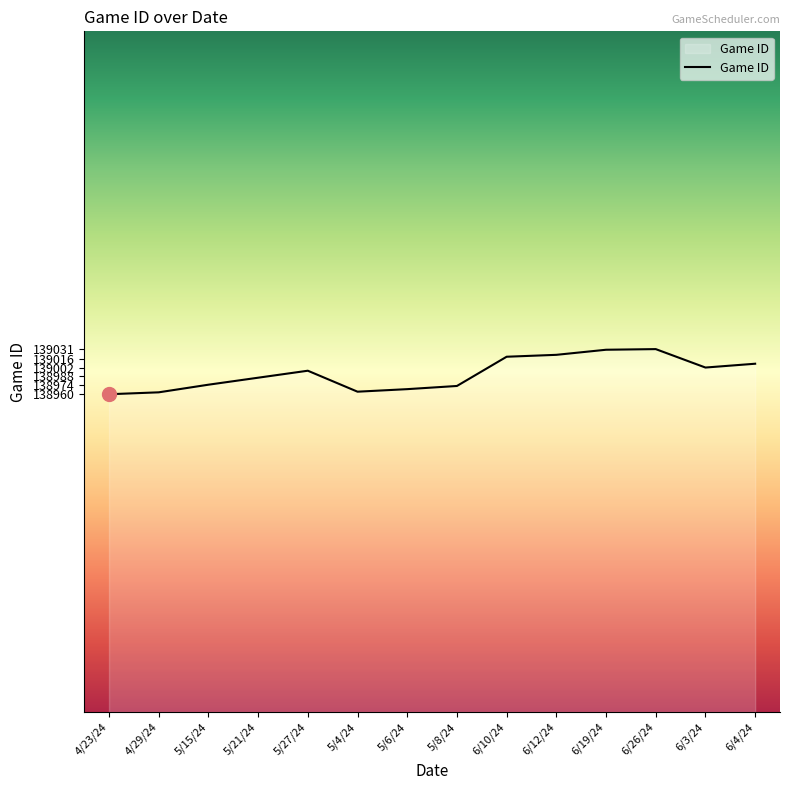

What is the maximum value shown in the chart?

139031